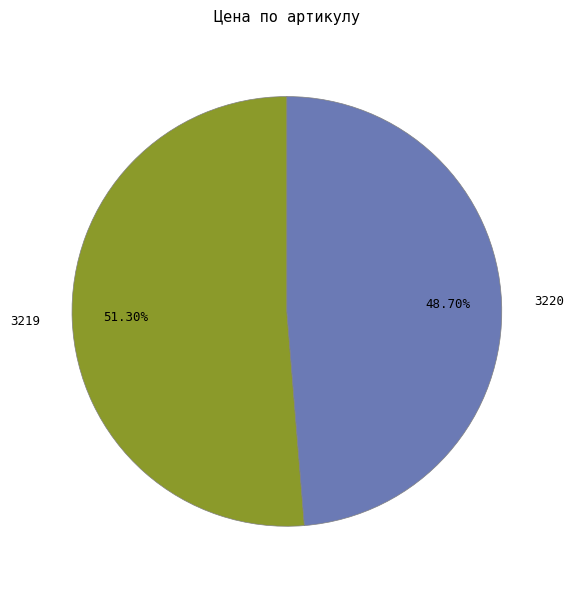

To the nearest percent, what is the difference between the largest and smallest slice percentages?

3%